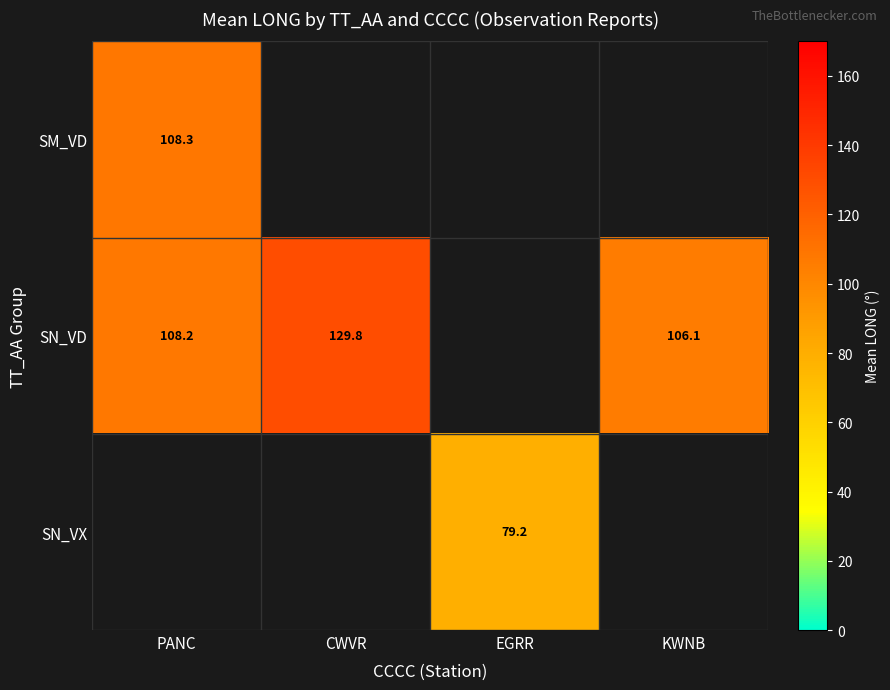

At how many categories does at least one series exceed 124?

1